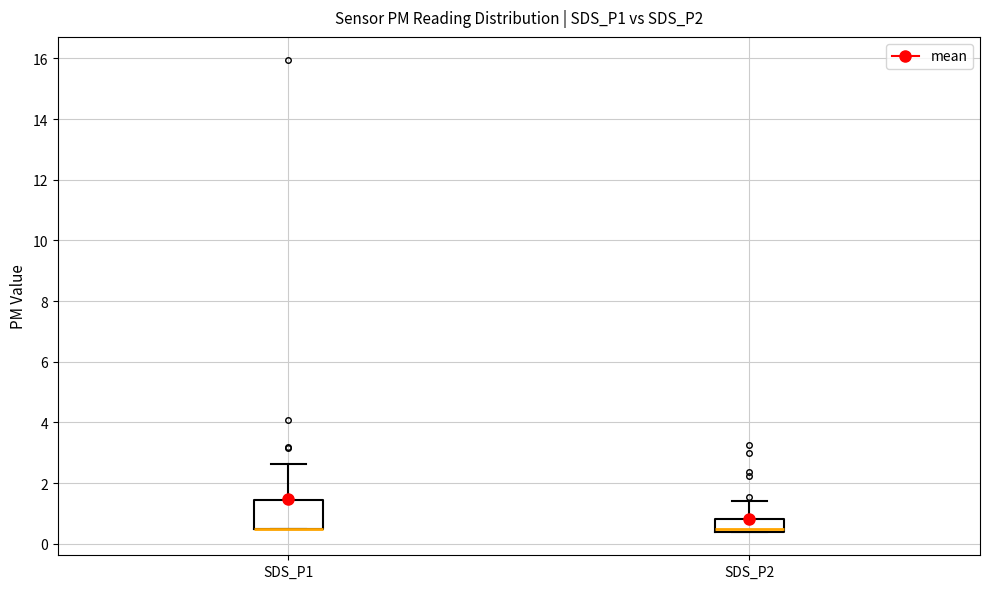

Where is the upper edge of the box for SDS_P1 on the y-axis? The values are not printed on the chart, so give them approximately, as read against the axis.

1.4